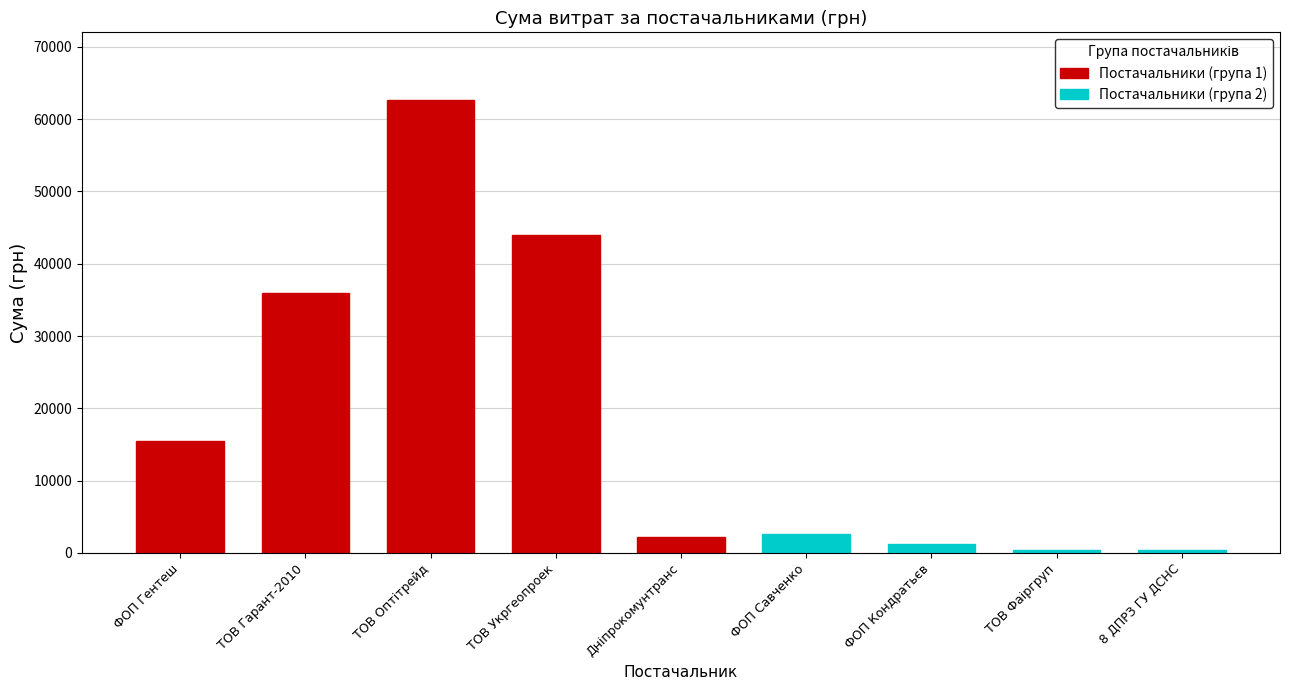

What position from the right is ТОВ "Гарант-2010"?

8